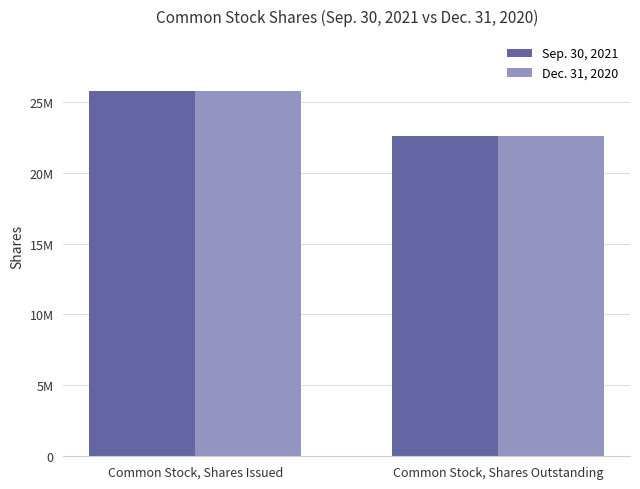

What is the label of the 2nd bar from the left?

Common Stock, Shares Outstanding